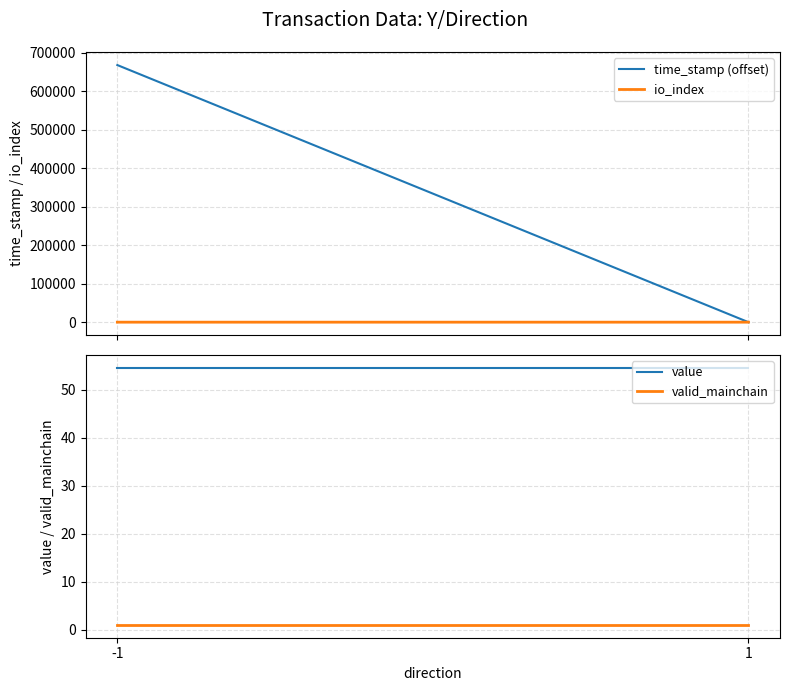

At how many categories does at least one series exceed 369902?

1